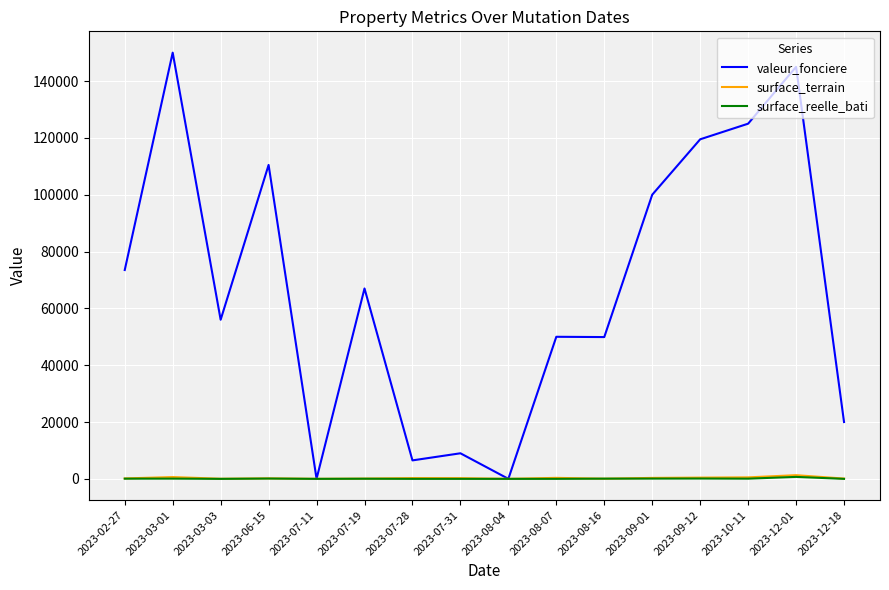

What is the maximum value for valeur_fonciere?

150000